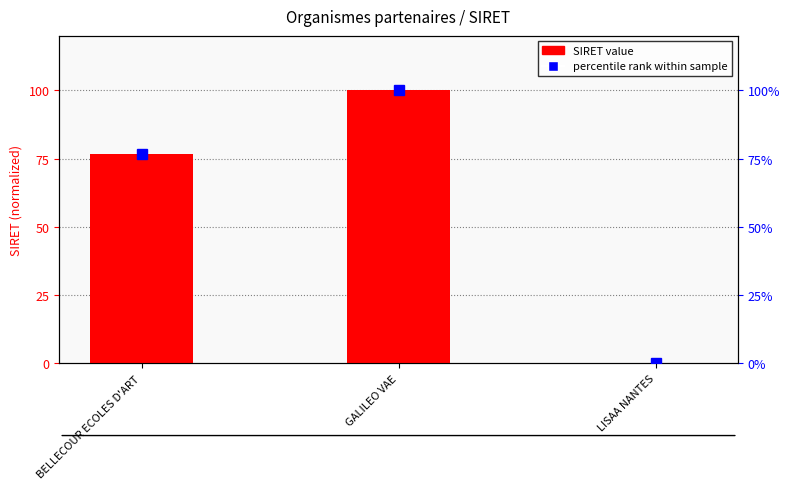

Are the bars grouped side by side (vs. stacked)?

Yes